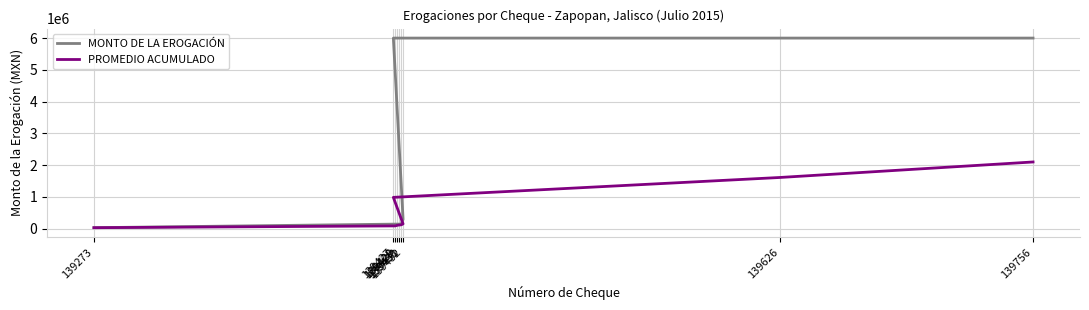

Reading left to right, what are all the values shown in this chart?

MONTO DE LA EROGACIÓN: 26561.4	139200.0	139200.0	139200.0	139200.0	290000.0	6000000.0	6000000.0	6000000.0
PROMEDIO ACUMULADO: 26561.4	82880.7	101653.8	111040.4	116672.3	145560.2	981908.8	1609170.2	2097040.2